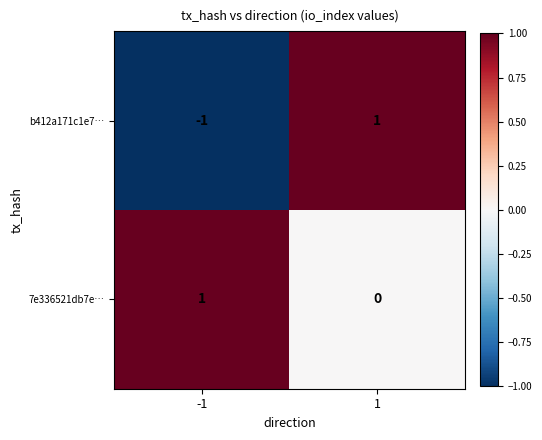

Reading left to right, extract all data points from this chart.

b412a171c1e7…: -1=-1	1=1
7e336521db7e…: -1=1	1=0